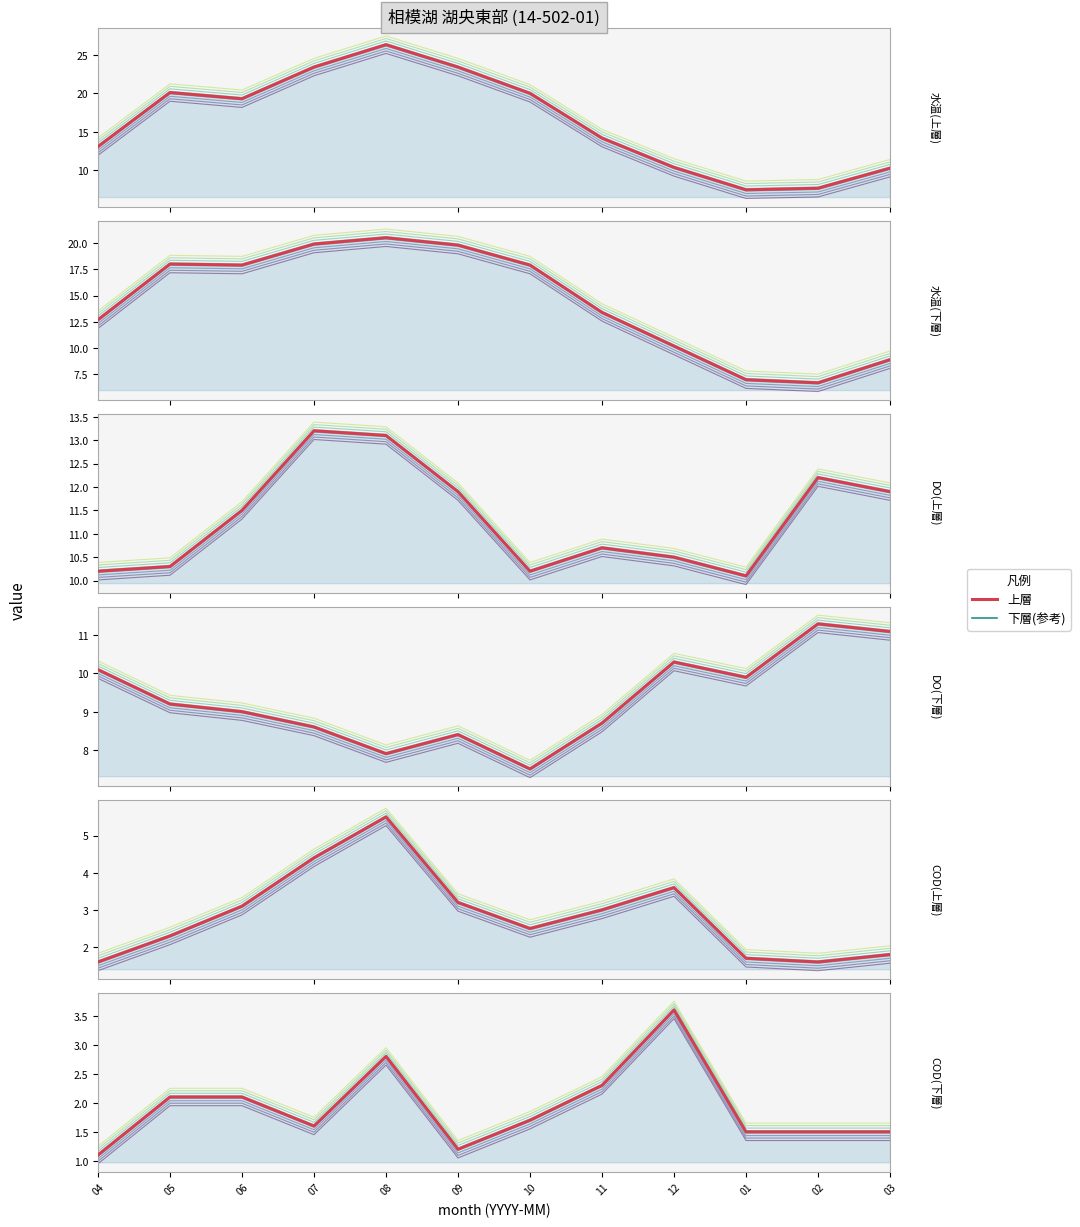

Count the number of categories in the chart.

12